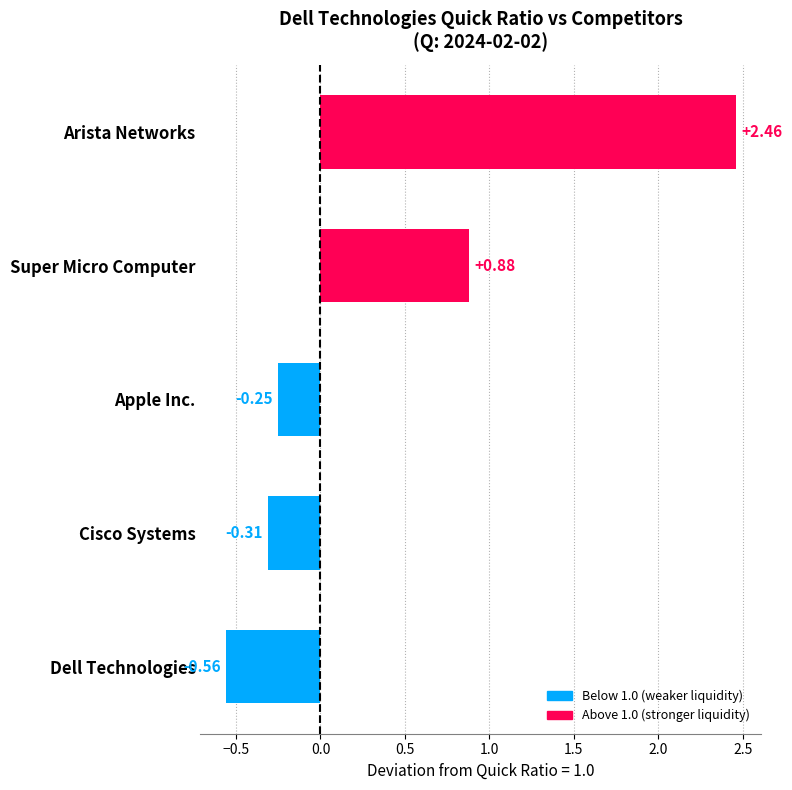

What is the average value?

0.4